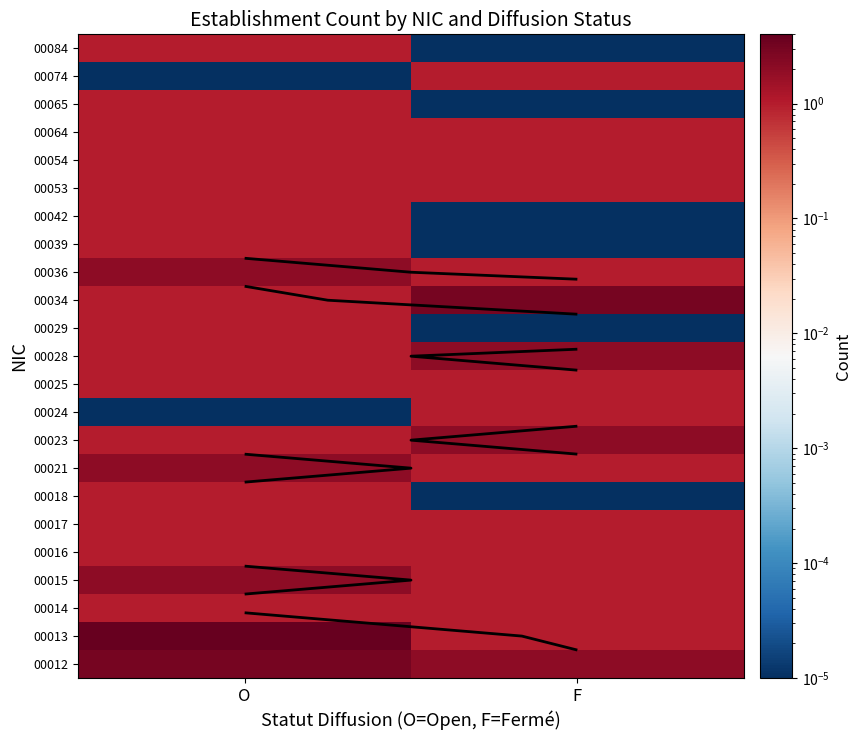

What is the total value across all series at F?

22.0